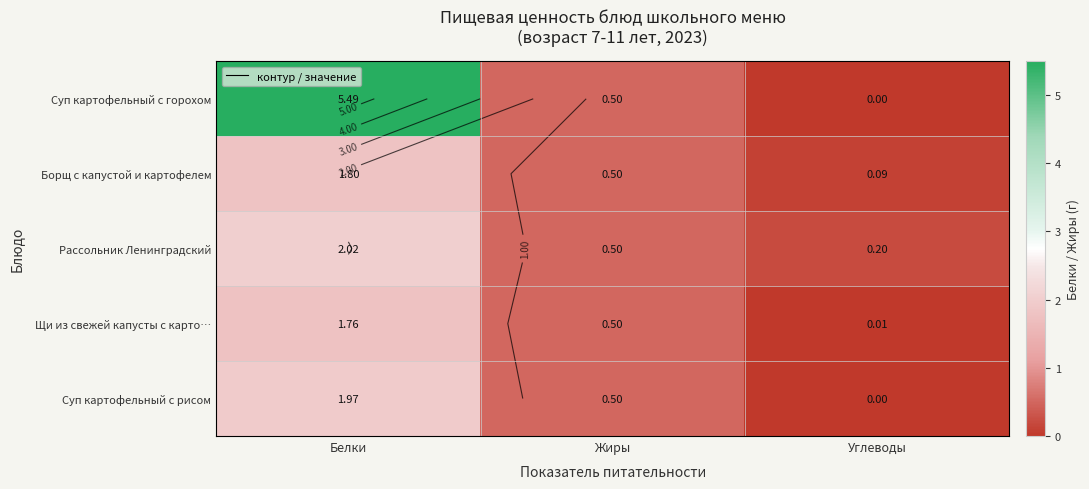

Which category has the lowest value in the Борщ с капустой и картофелем series?

Углеводы